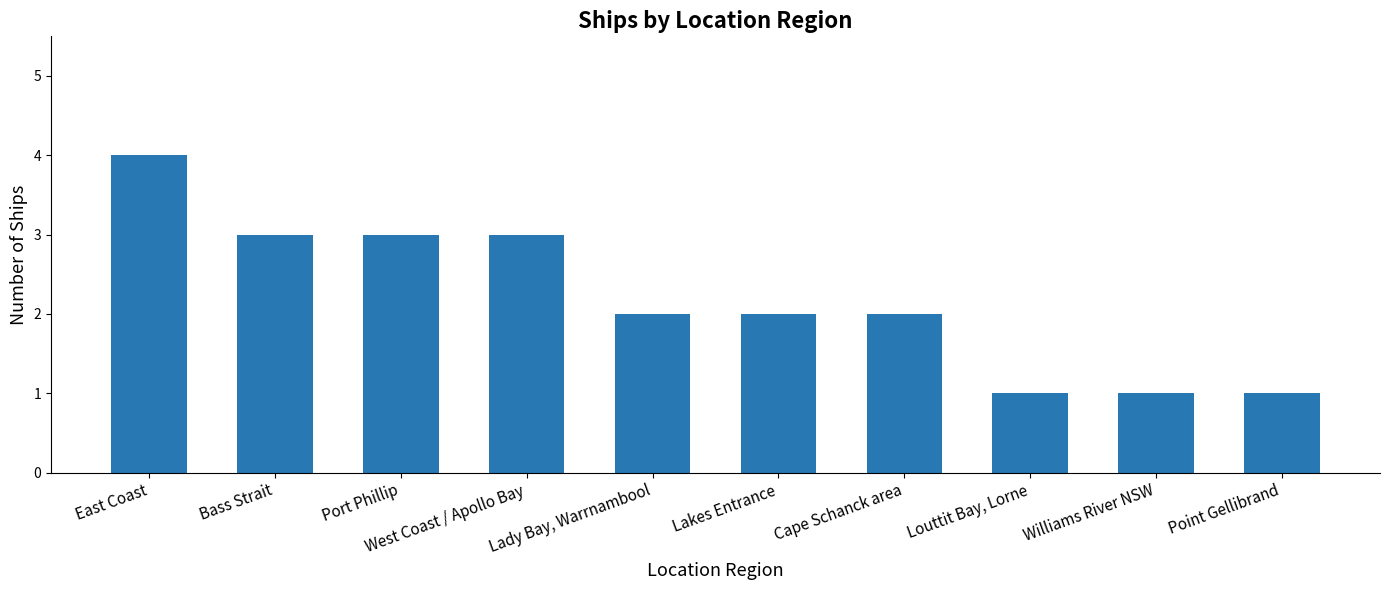

The value at East Coast is 4. True or false?

True